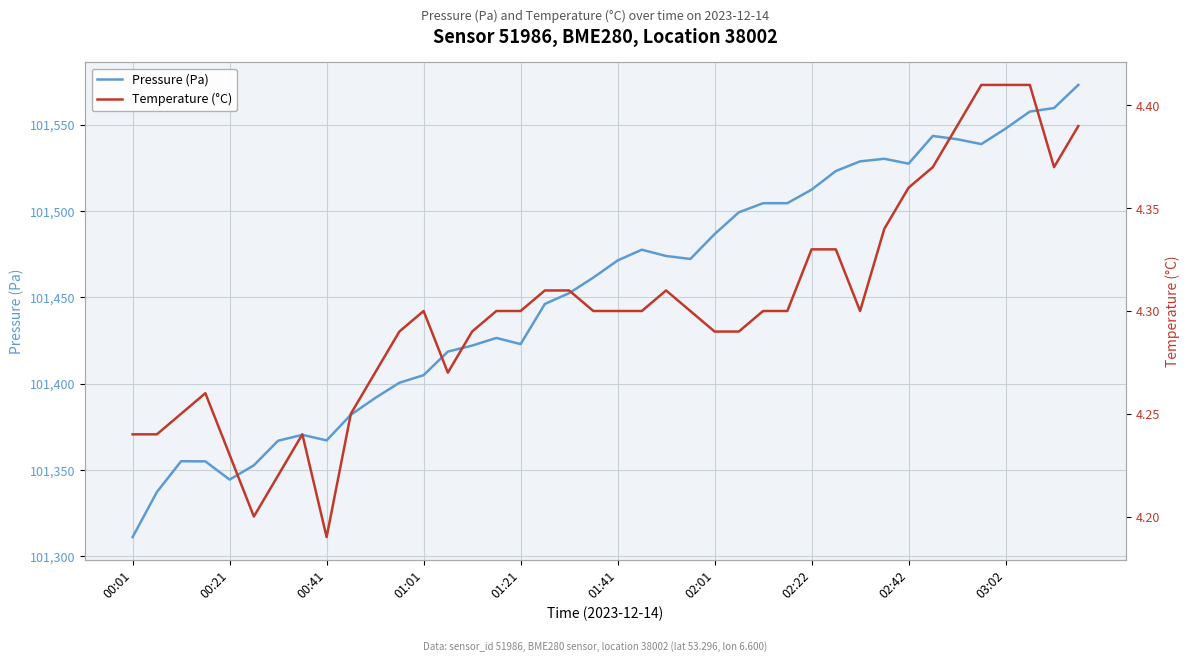

The value of Pressure (Pa) at 00:41 is 101367.1. True or false?

True